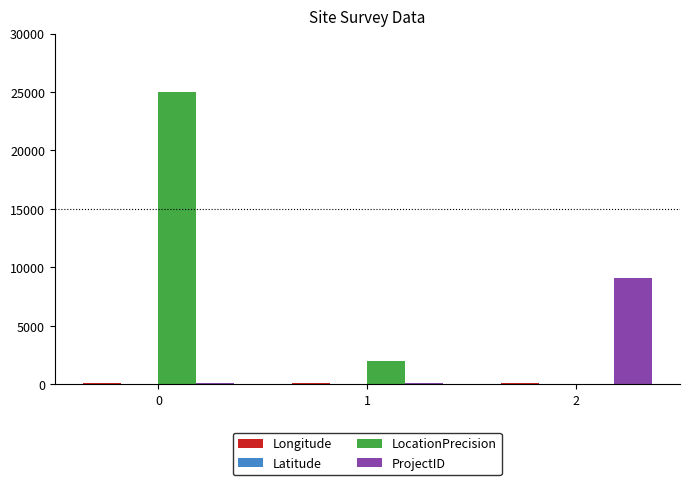

Which series has the largest total across all categories?

LocationPrecision